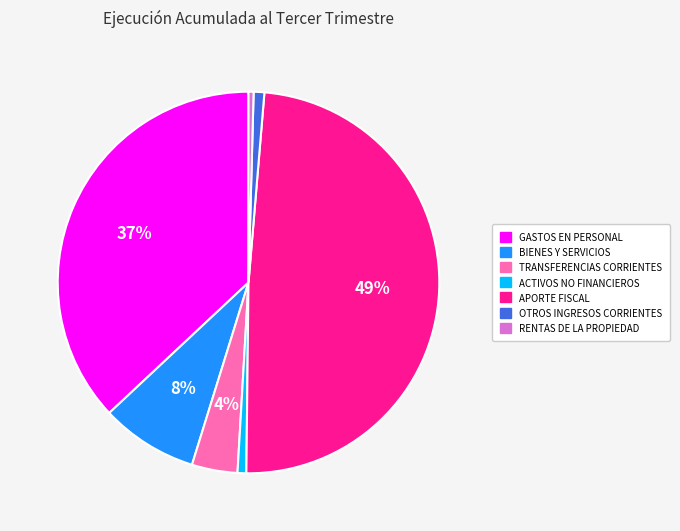

Between RENTAS DE LA PROPIEDAD and APORTE FISCAL, which is larger?

APORTE FISCAL